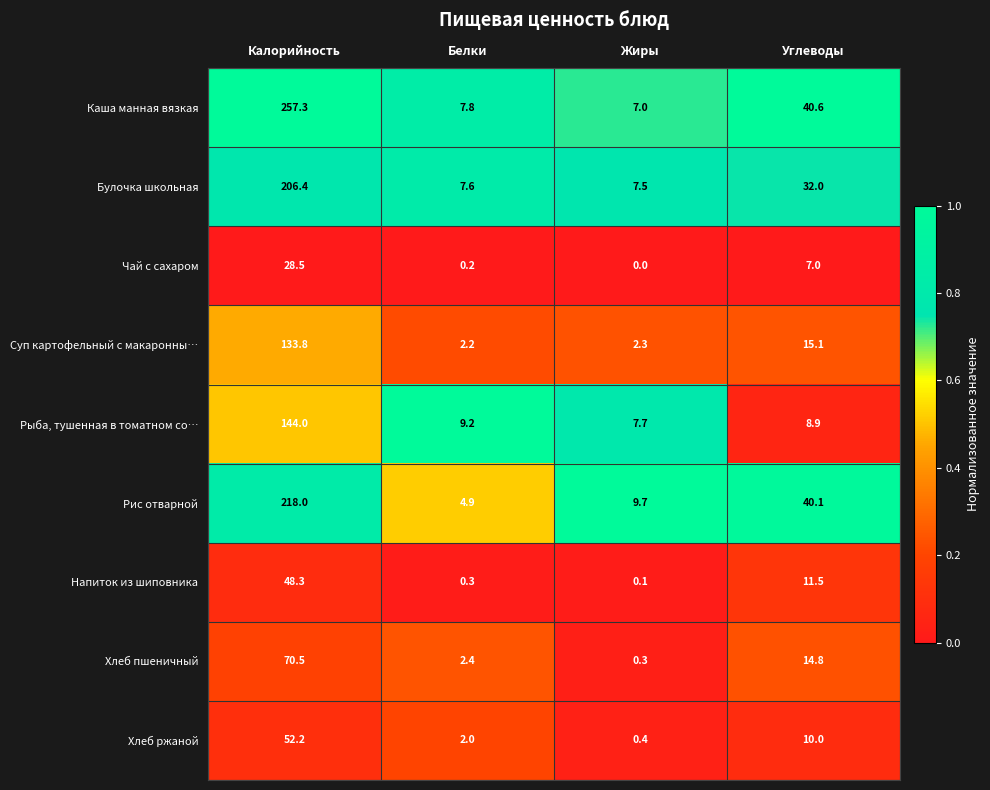

What is the total value across all series at Калорийность?

1159.0